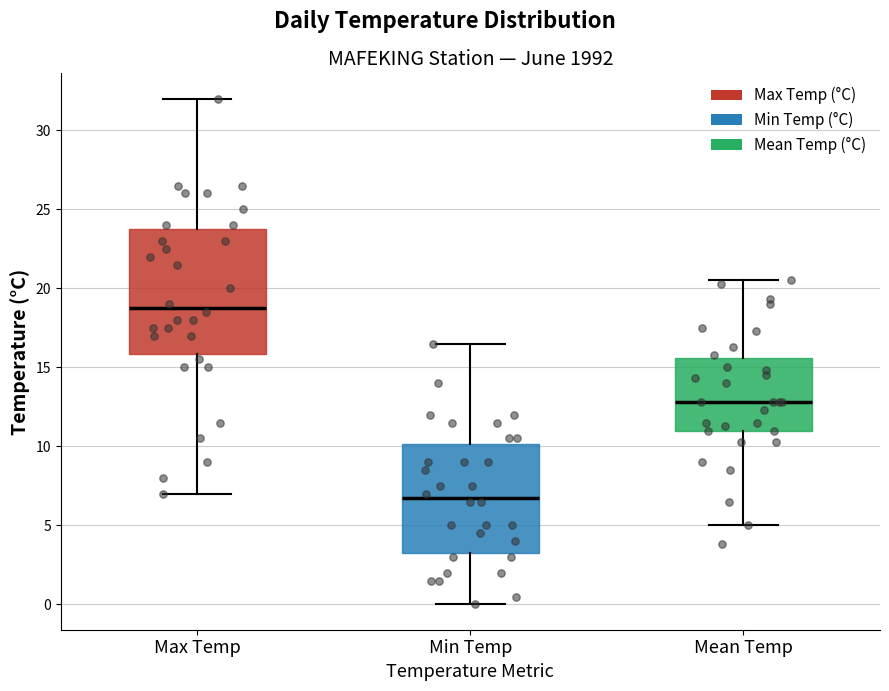

Where does the median line of the box for Max Temp sit on the y-axis? The values are not printed on the chart, so give them approximately, as read against the axis.

19.0